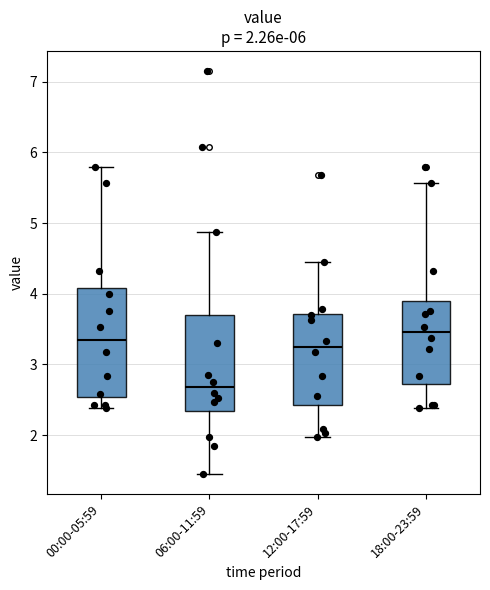

Which box is the tallest, from its lower edge to its upper edge?

00:00-05:59